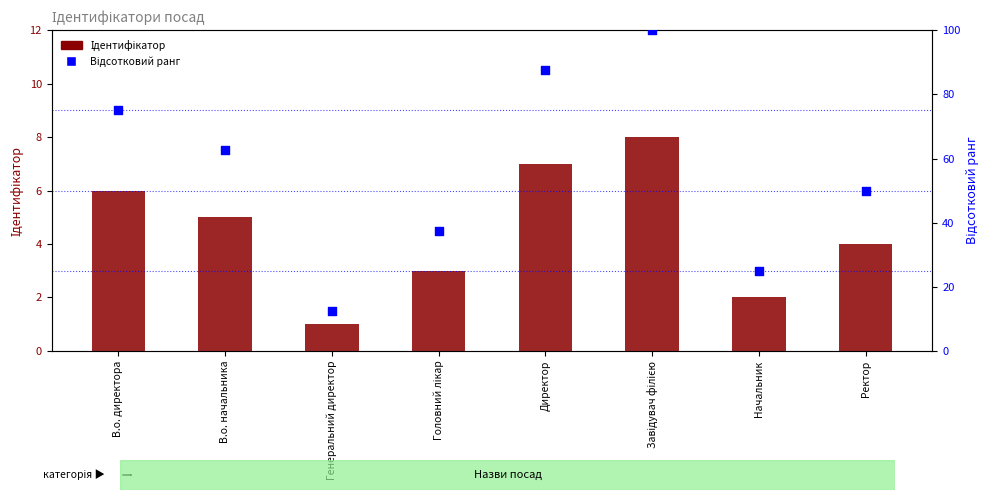

Which series contains the lowest Y value?

Ідентифікатор